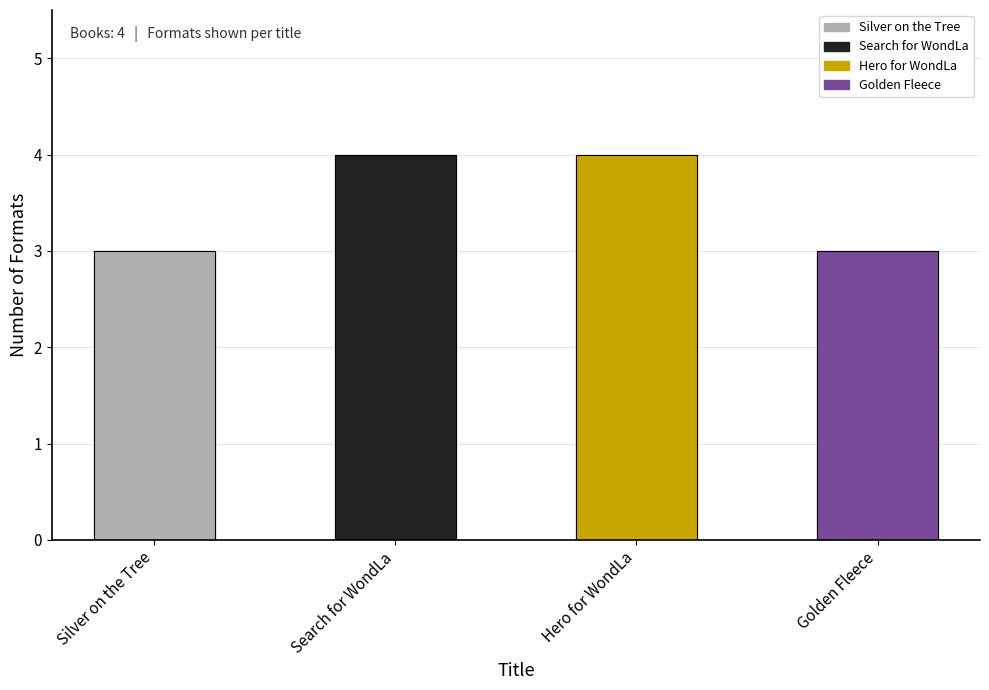

Reading left to right, what are all the values shown in this chart?

Silver on the Tree=3	Search for WondLa=4	Hero for WondLa=4	Golden Fleece=3